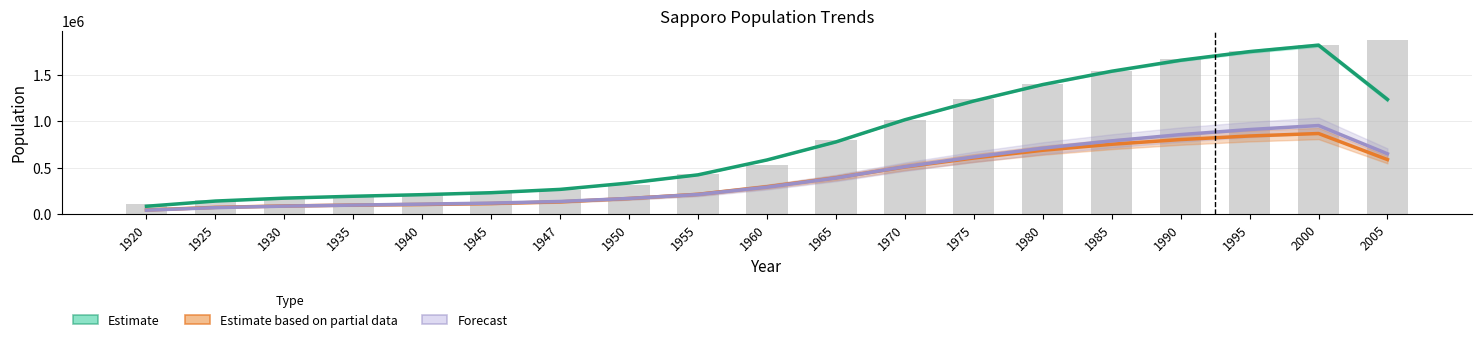

Where does the Estimate (total) series first go above 581789?

1965